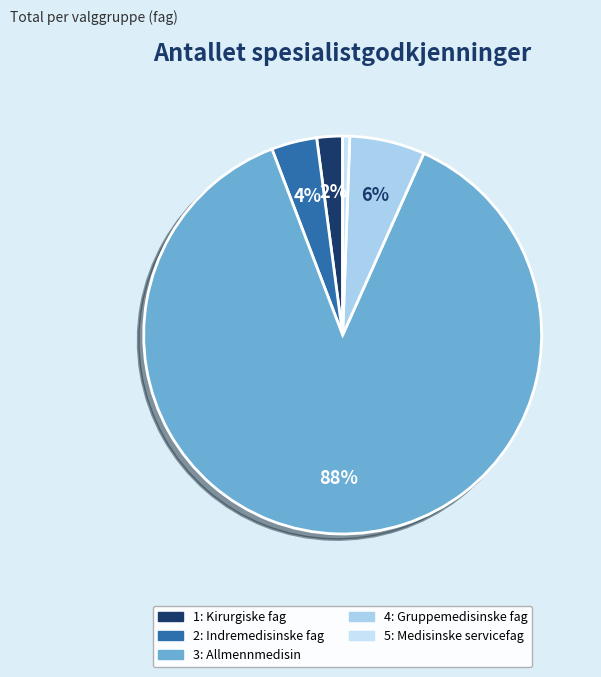

Which category has the smallest portion of the pie?

5: Medisinske servicefag